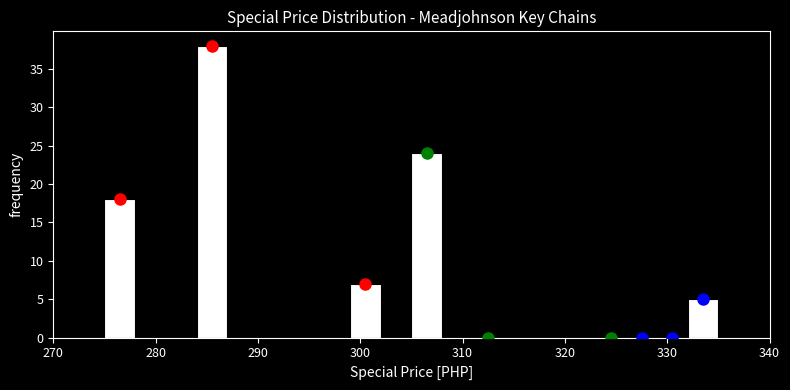

Around what value on the x-axis is the tallest bar? Give the approximate position of its centre, as read against the axis.

286